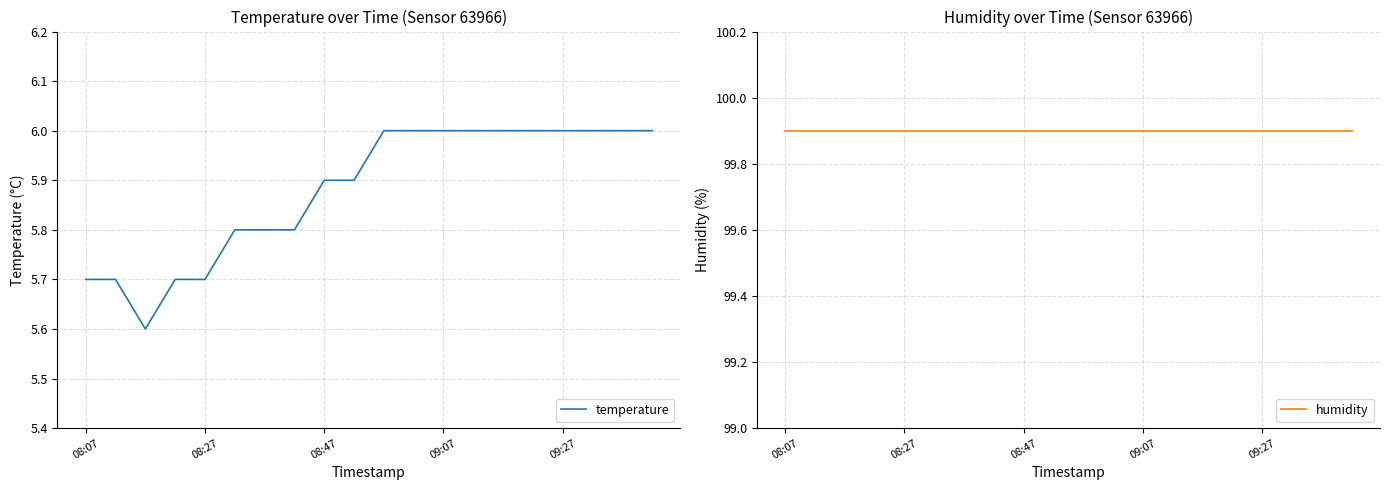

How many data points does each series have?

20